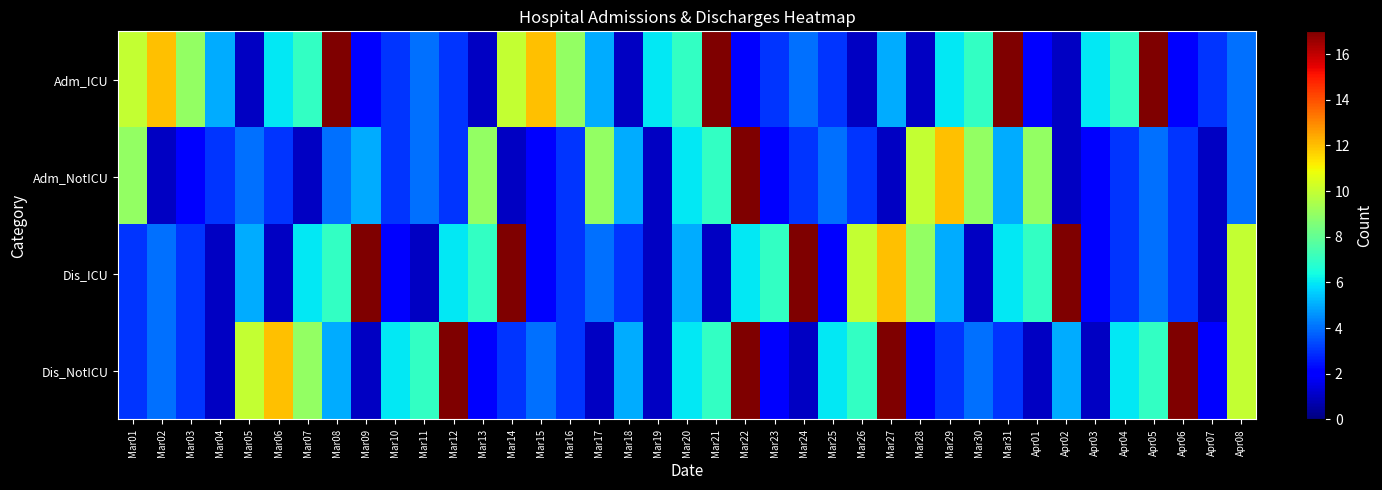

How many categories are shown in the chart?

39